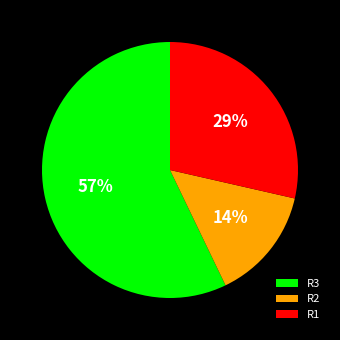

How many slices are in this pie chart?

3